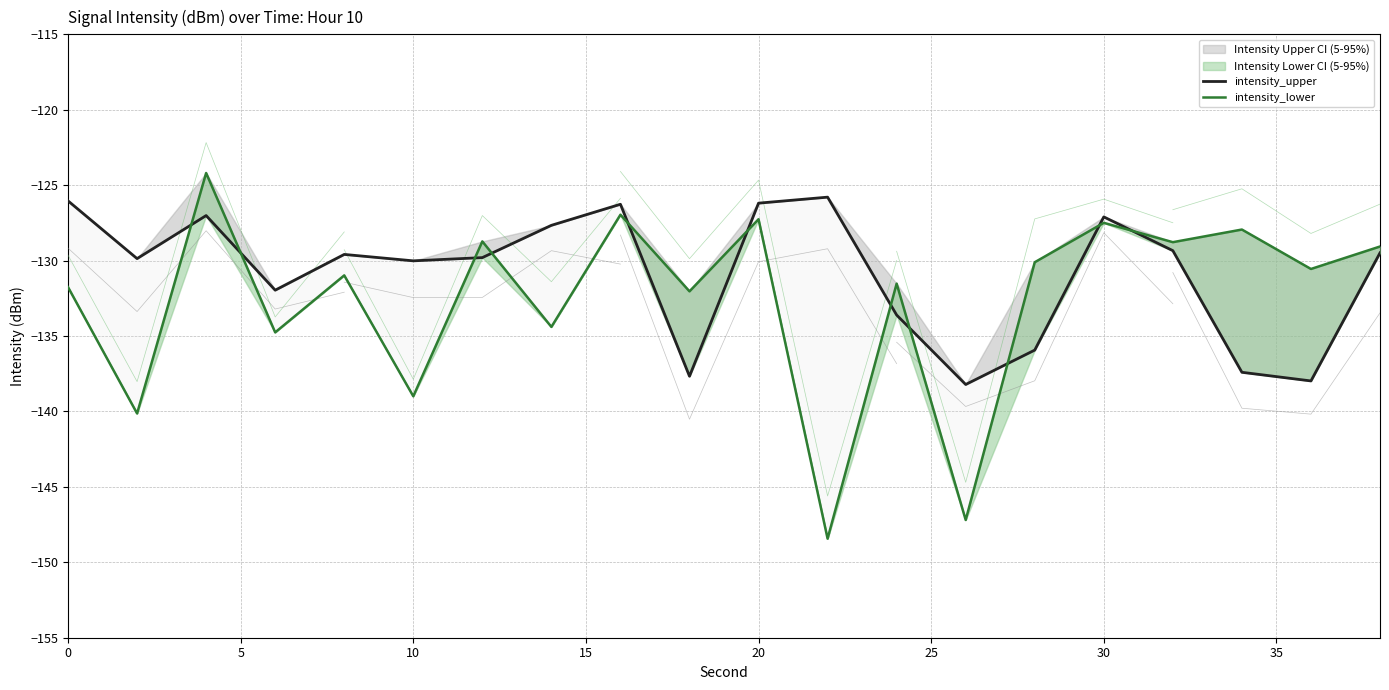

What is the sum of the intensity_upper values at 10 and 17?

-264.4